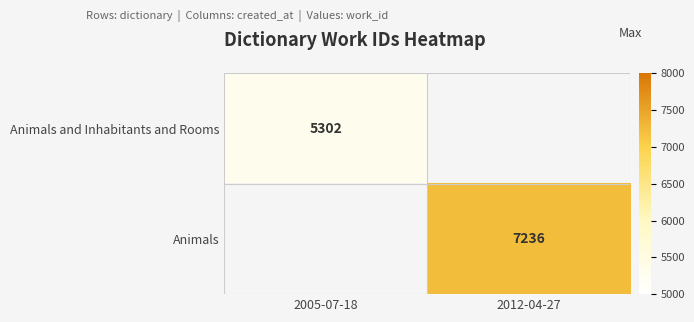

The Animals series shows 12326 at 2012-04-27. True or false?

False